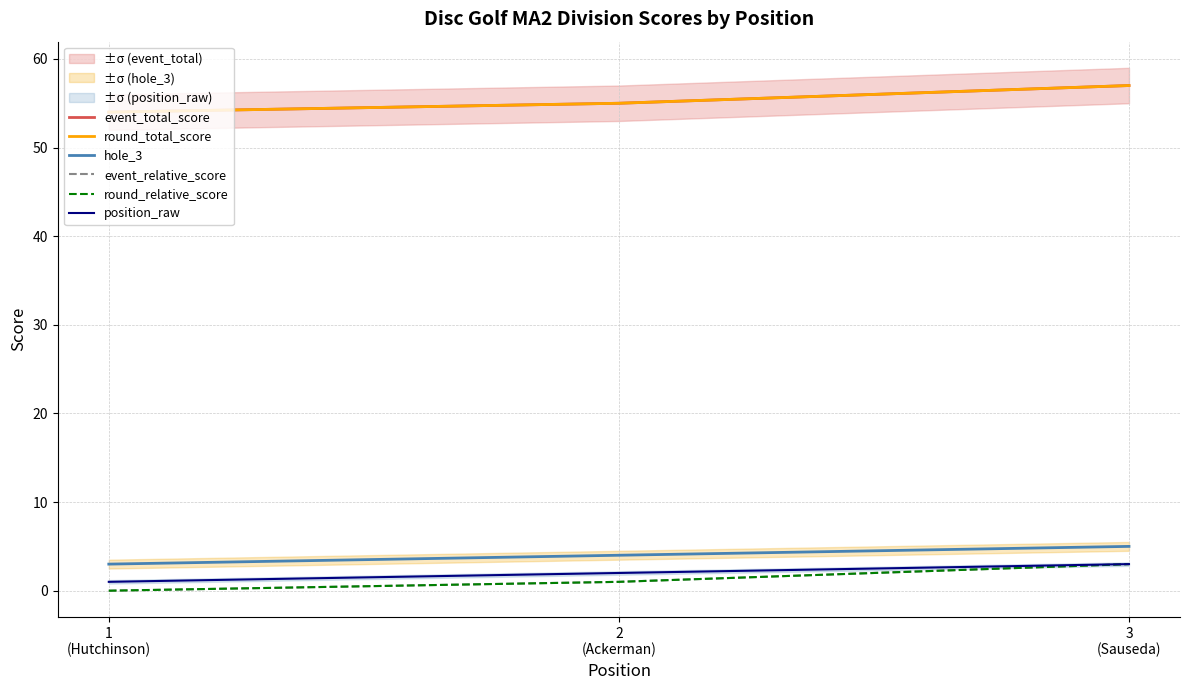

What position from the right is 1
(Hutchinson)?

3